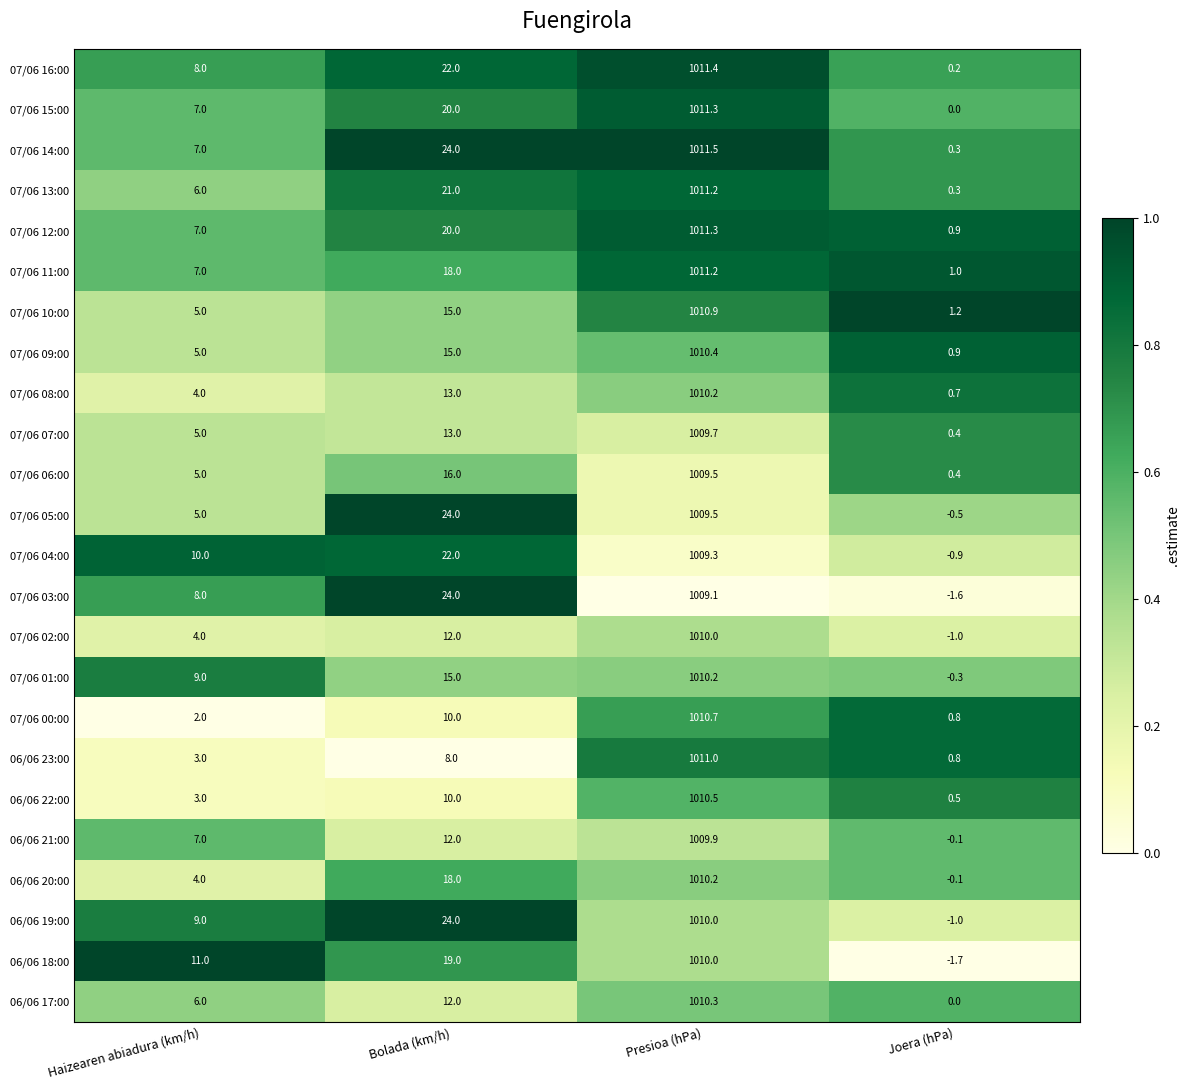

What is the spread (max minus min) of values at Bolada (km/h)?

16.0